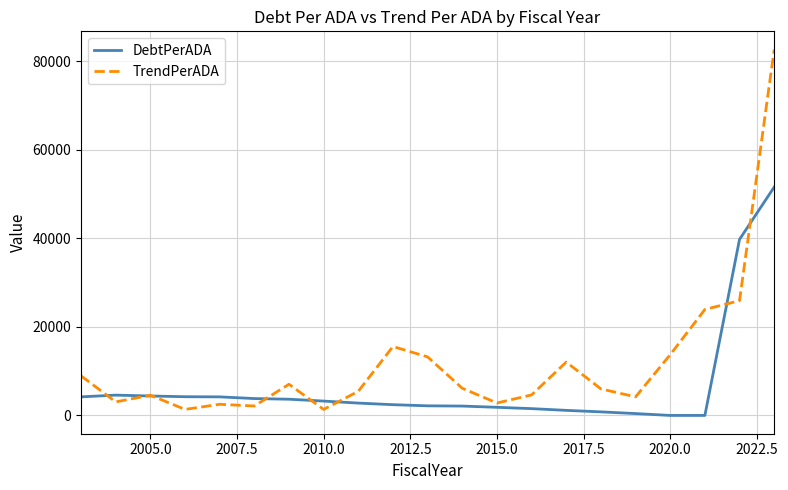

What is the greatest value displayed?

82671.1